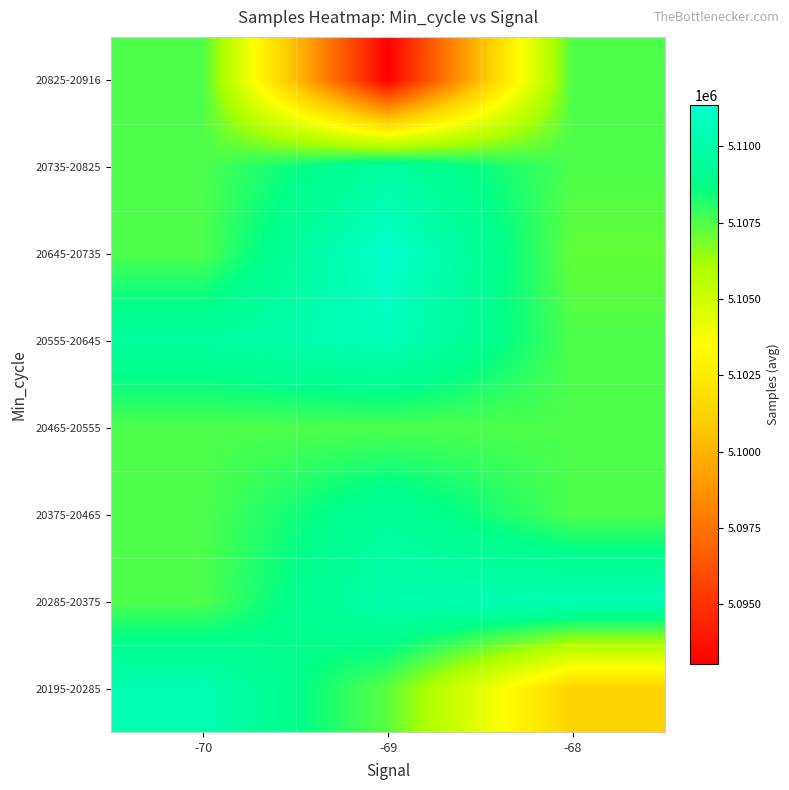

At how many categories does at least one series exceed 5103843?

3